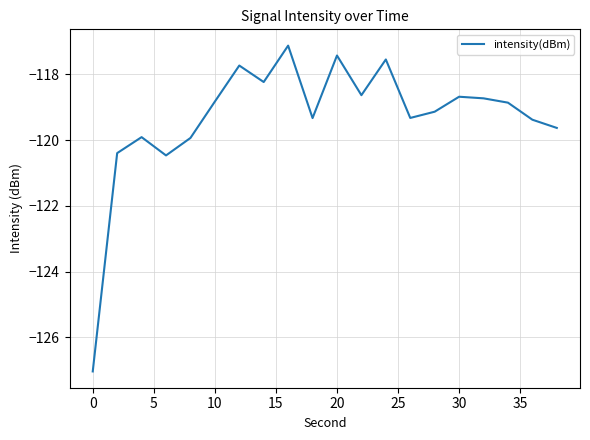

Does the chart display data point markers on the line(s)?

No